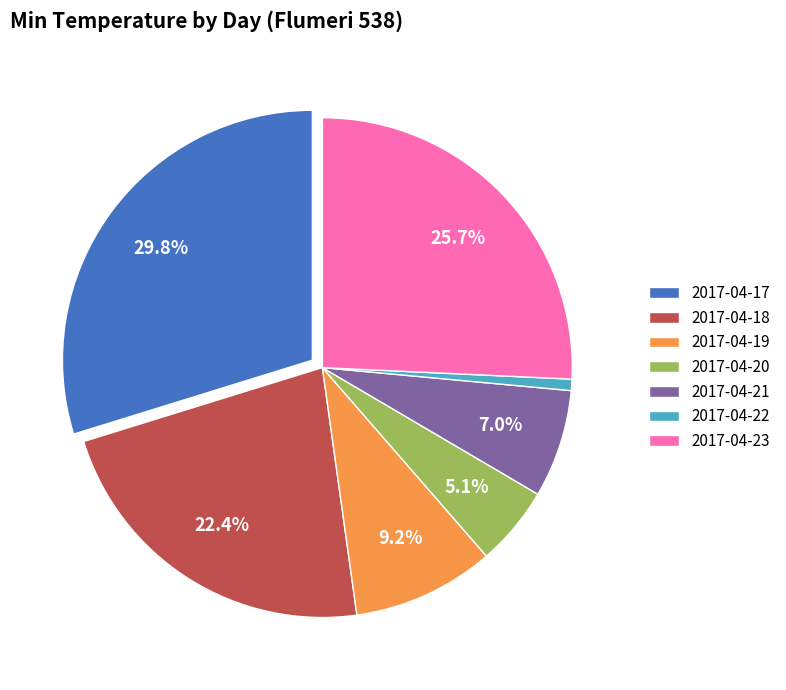

Count the number of slices in the pie.

7